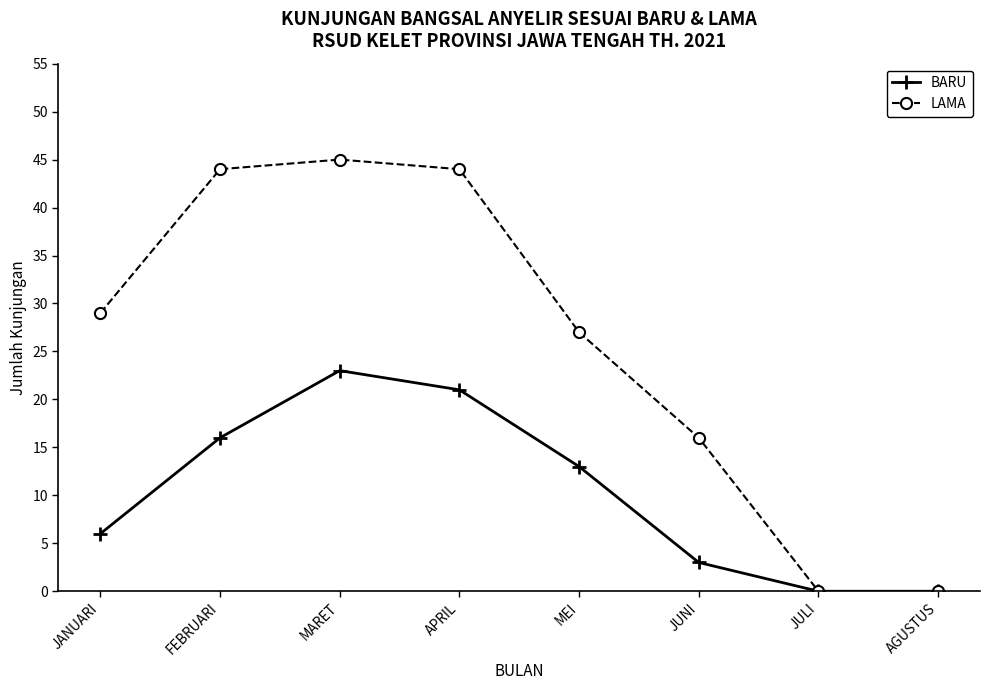

True or false: LAMA has a value of 20 at MARET.

False